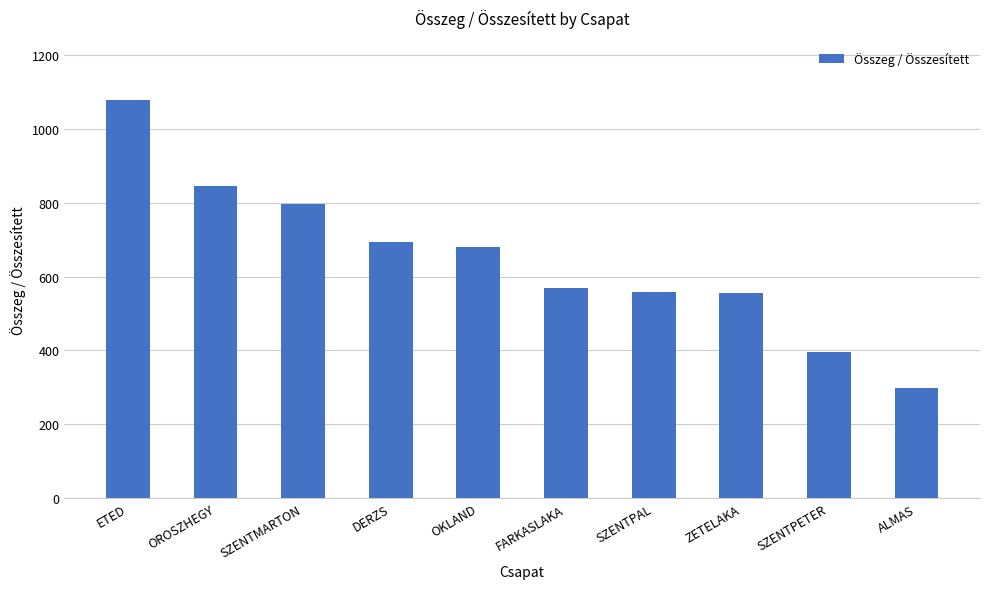

The value at OROSZHEGY is 846. True or false?

True